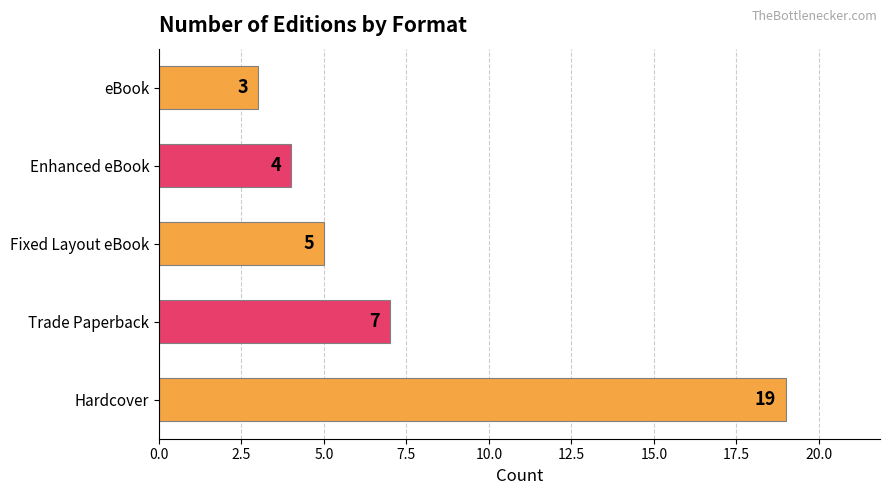

Rank the categories by value from highest to lowest.

Hardcover, Trade Paperback, Fixed Layout eBook, Enhanced eBook, eBook